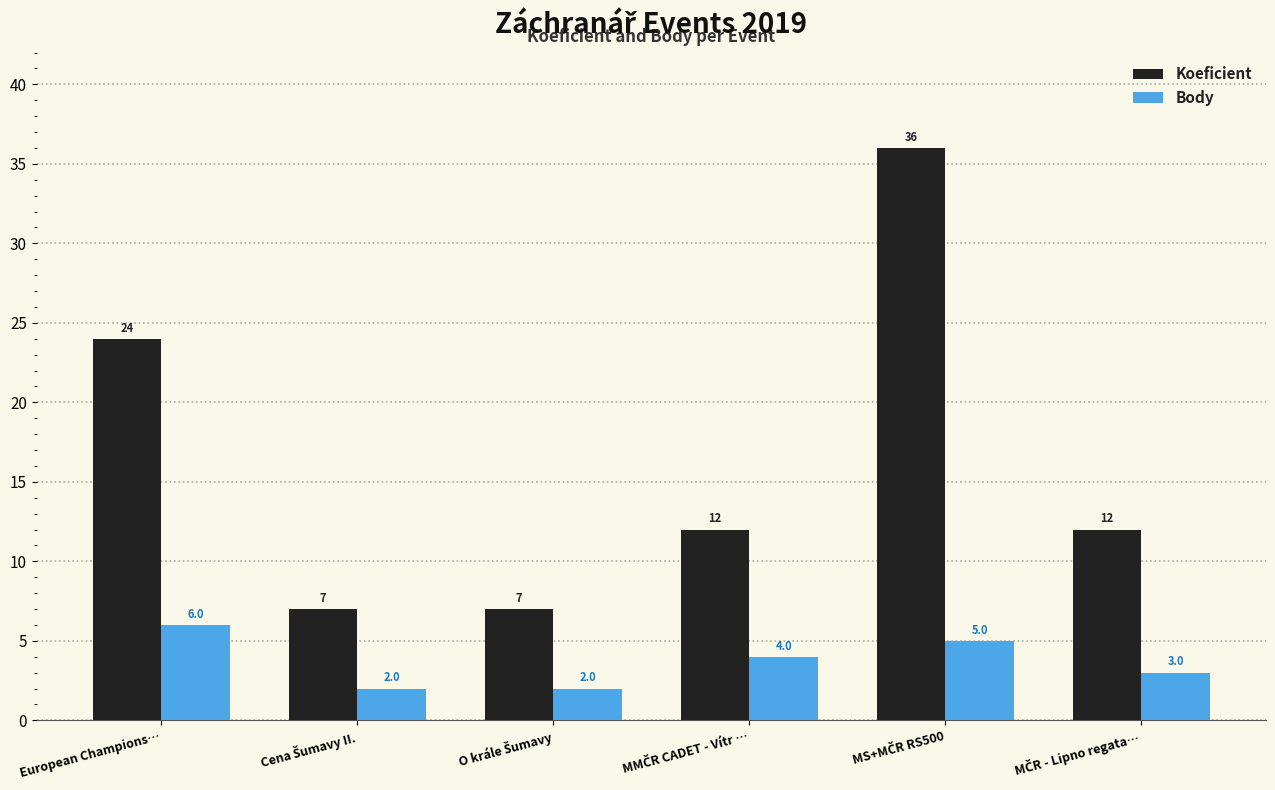

Rank the series by their average value, from highest to lowest.

Koeficient, Body